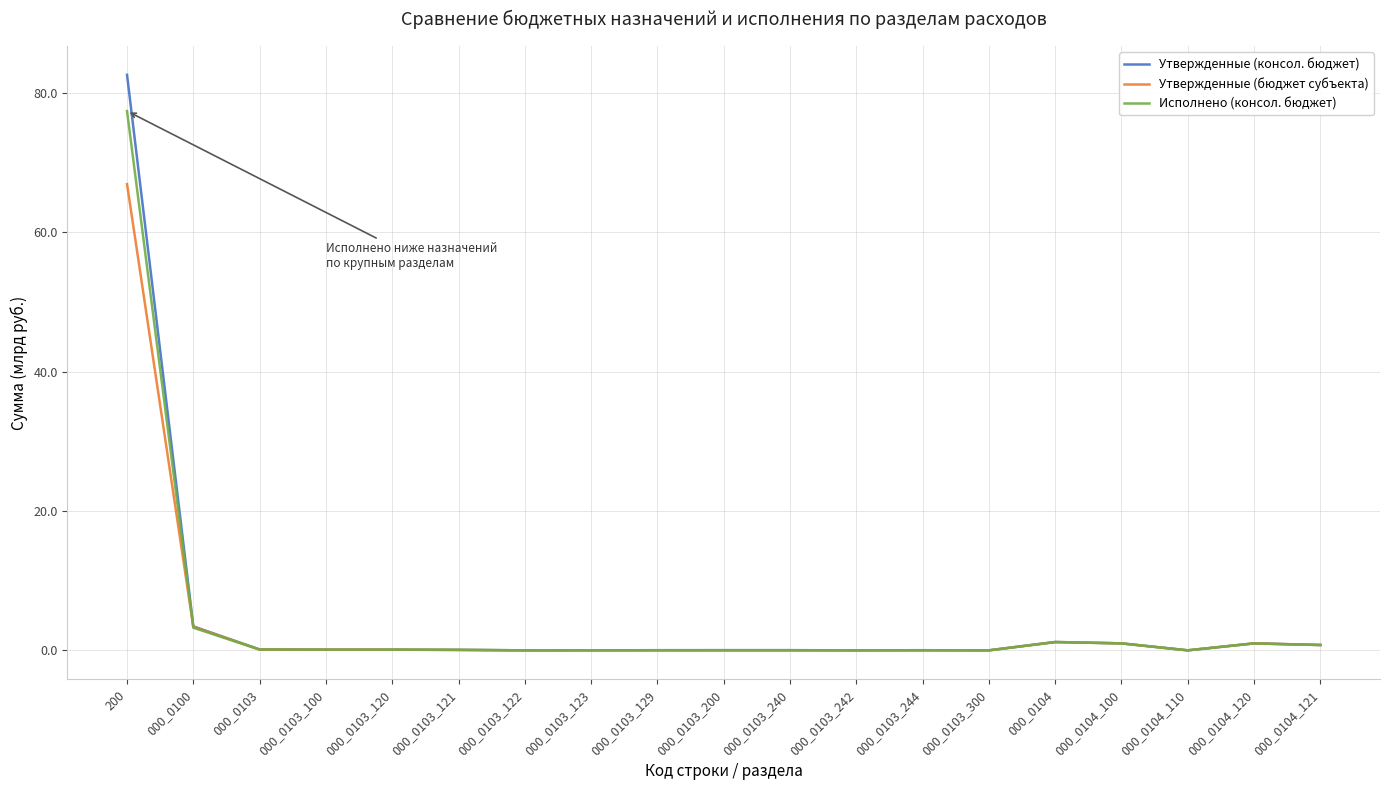

What is the difference between the maximum and second lowest values in the Исполнено (консол. бюджет) series?

77.4